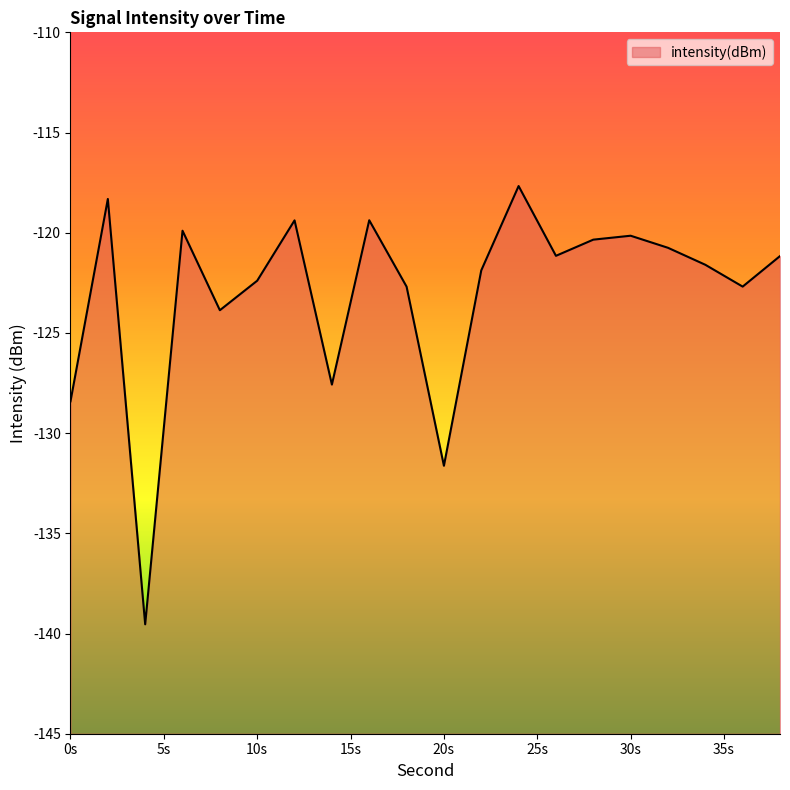

What is the difference between the second highest and second lowest values?

13.3